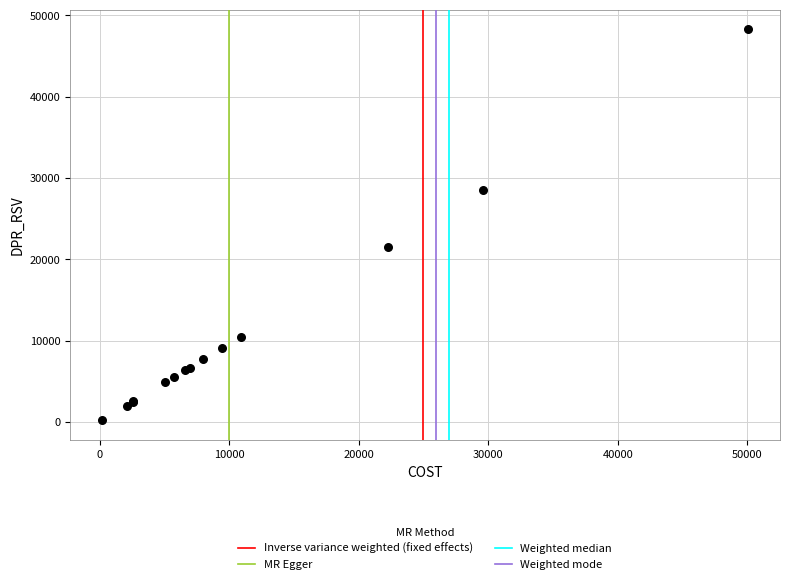

What Y value in the scatter plot is closest to 24247?

21491.0